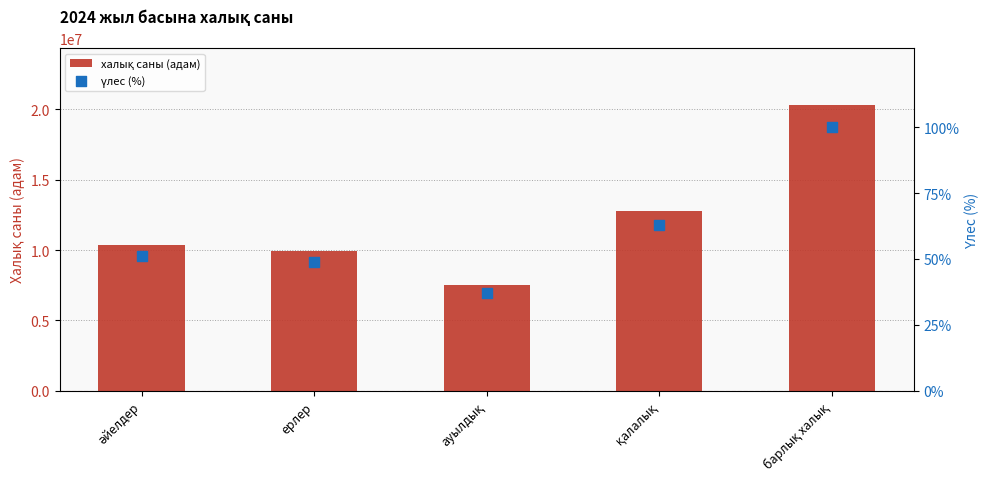

Which series has the largest total across all categories?

халық саны (адам)